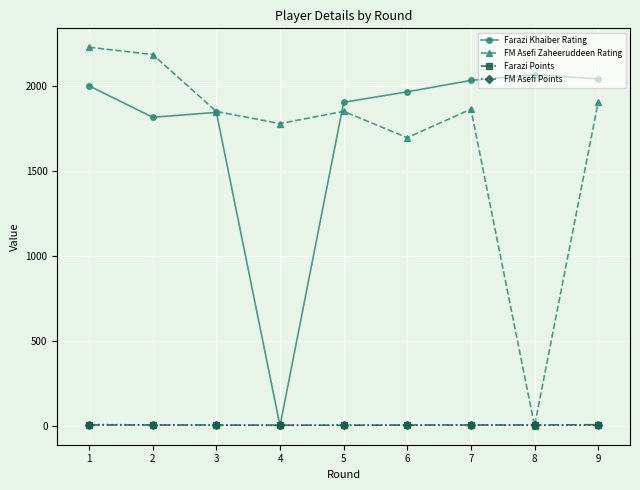

What is the highest value of the Farazi Khaiber Rating series?

2065.0